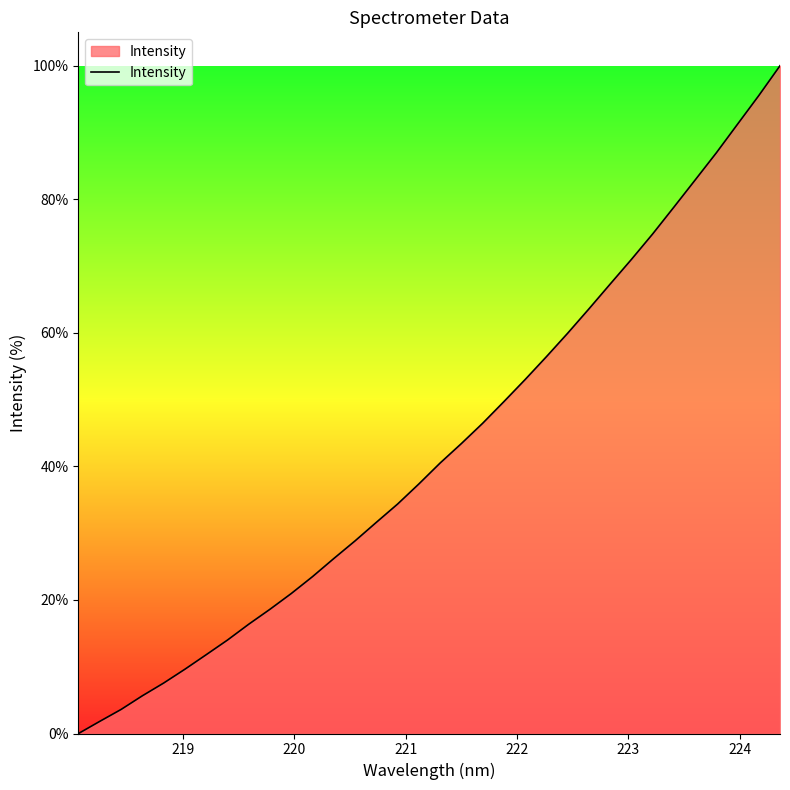

What is the greatest value displayed?

100.0